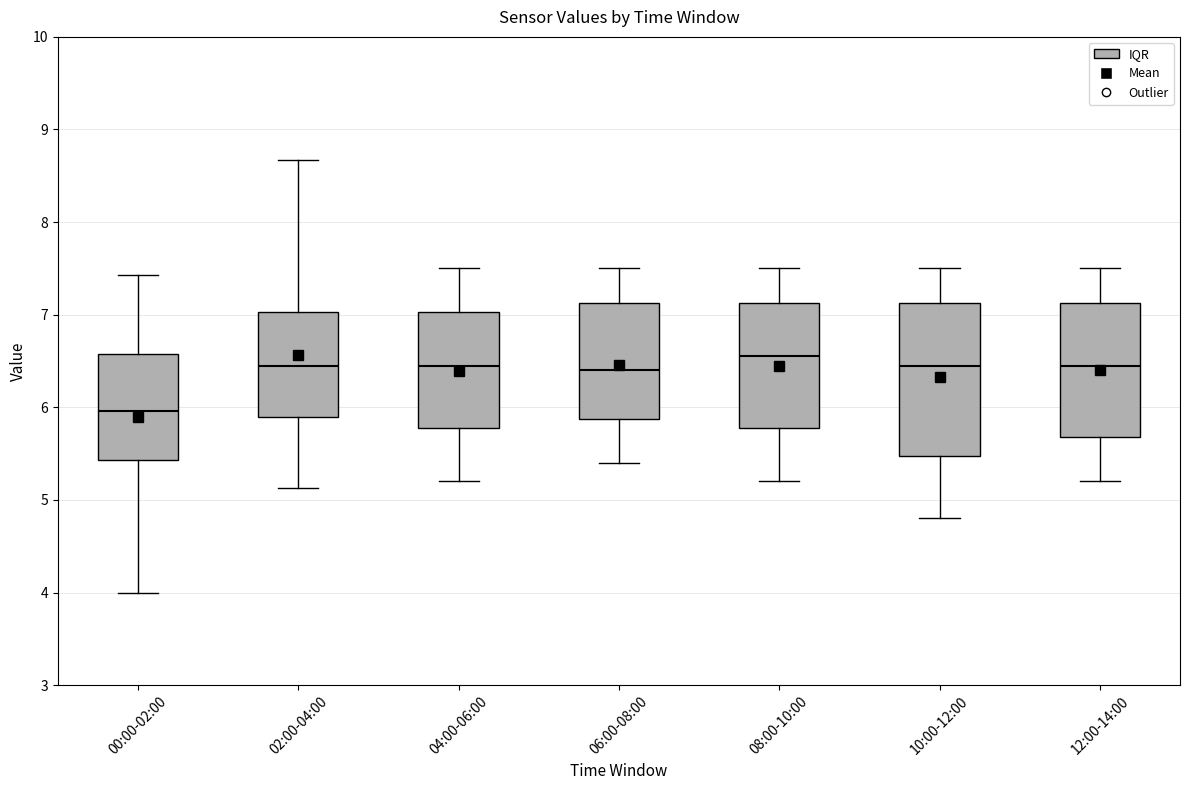

Which box's median line is the lowest?

00:00-02:00